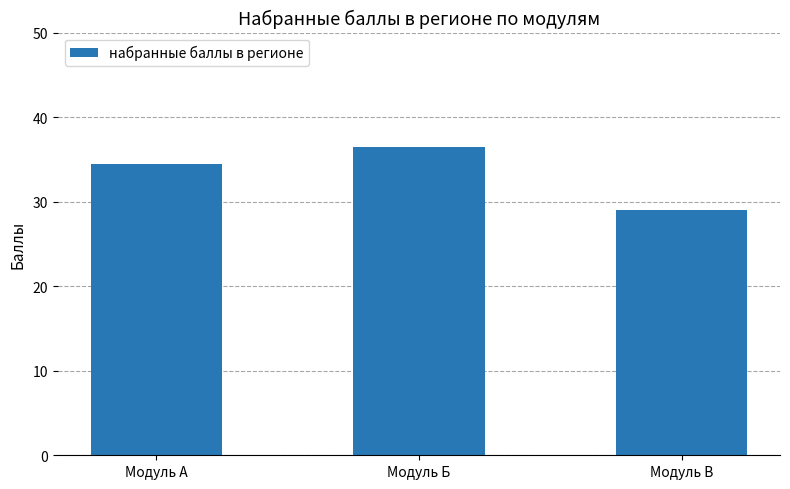

The value at Модуль Б is 36.5. True or false?

True